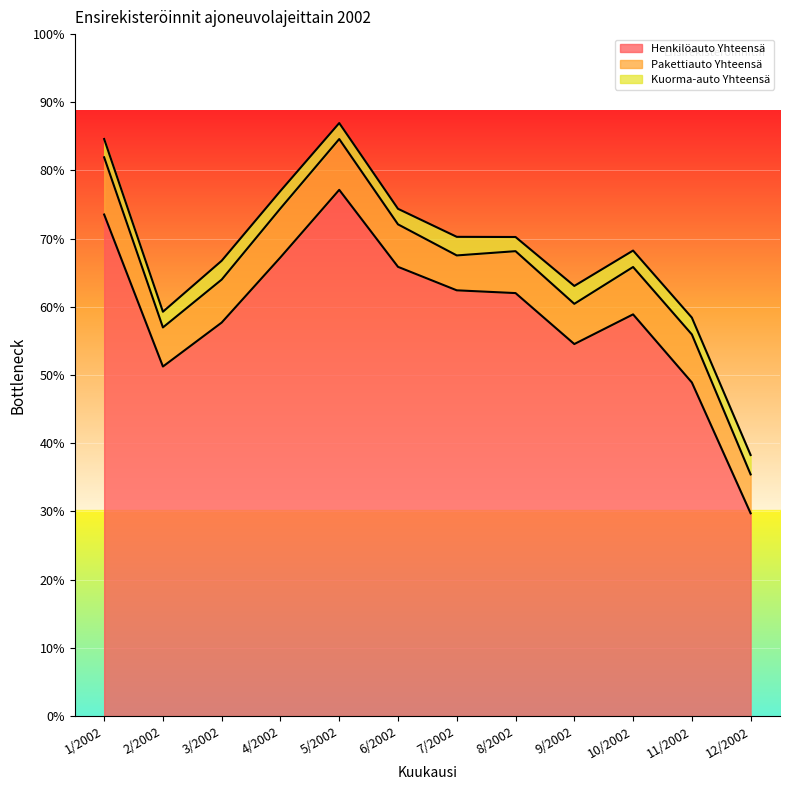

Which series has the widest spread of values?

Henkilöauto Yhteensä